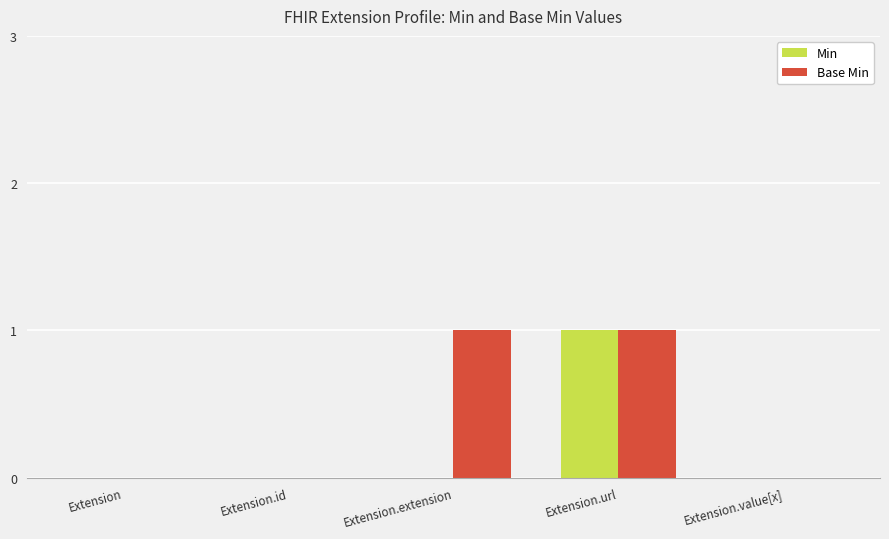

Reading left to right, transcribe all the data shown in this chart.

Min: Extension=0	Extension.id=0	Extension.extension=0	Extension.url=1	Extension.value[x]=0
Base Min: Extension=0	Extension.id=0	Extension.extension=1	Extension.url=1	Extension.value[x]=0